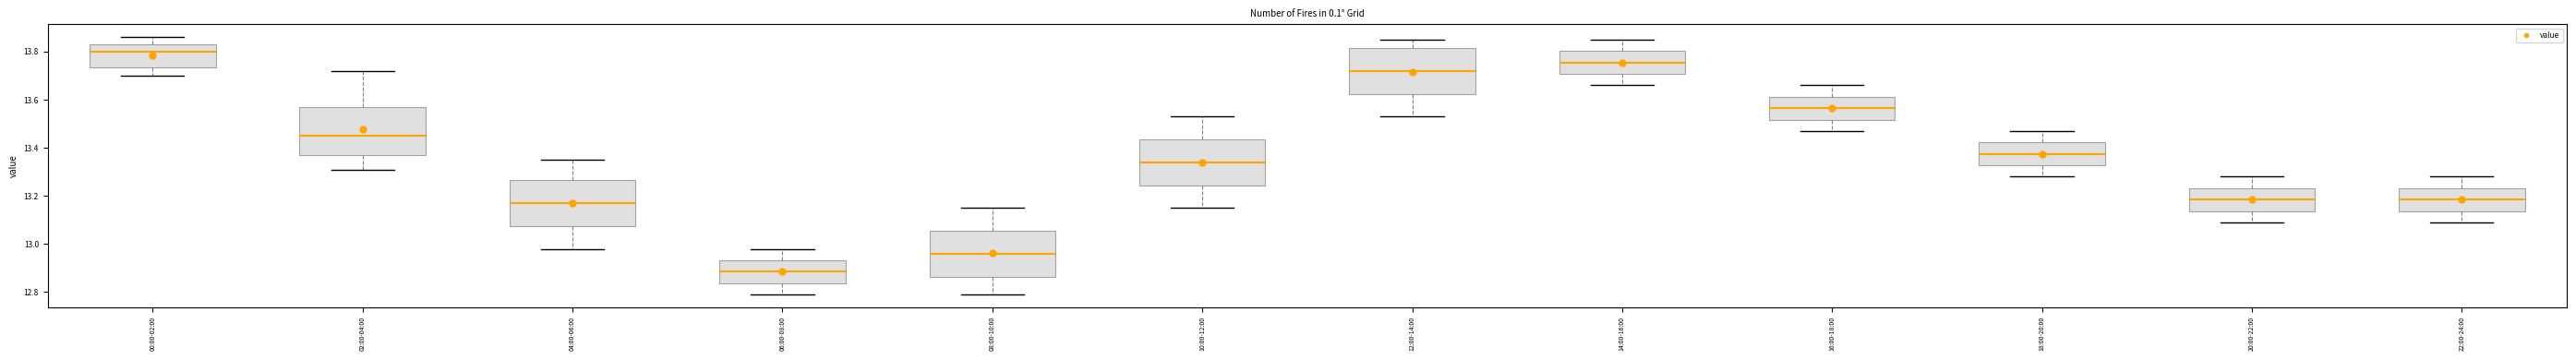

Reading left to right, read every box against the y-axis: the position of its median line, the range the box covers, and the ends of its whiskers. The values are not printed on the chart, so give them approximately, as read against the axis.

00:00-02:00: median 13.80, box 13.74 to 13.84, whiskers 13.70 to 13.86
02:00-04:00: median 13.46, box 13.38 to 13.56, whiskers 13.32 to 13.72
04:00-06:00: median 13.18, box 13.08 to 13.26, whiskers 12.98 to 13.36
06:00-08:00: median 12.88, box 12.84 to 12.94, whiskers 12.80 to 12.98
08:00-10:00: median 12.96, box 12.86 to 13.06, whiskers 12.80 to 13.16
10:00-12:00: median 13.34, box 13.24 to 13.44, whiskers 13.16 to 13.54
12:00-14:00: median 13.72, box 13.62 to 13.82, whiskers 13.54 to 13.86
14:00-16:00: median 13.76, box 13.70 to 13.80, whiskers 13.66 to 13.86
16:00-18:00: median 13.56, box 13.52 to 13.62, whiskers 13.48 to 13.66
18:00-20:00: median 13.38, box 13.32 to 13.42, whiskers 13.28 to 13.48
20:00-22:00: median 13.18, box 13.14 to 13.24, whiskers 13.10 to 13.28
22:00-24:00: median 13.18, box 13.14 to 13.24, whiskers 13.10 to 13.28